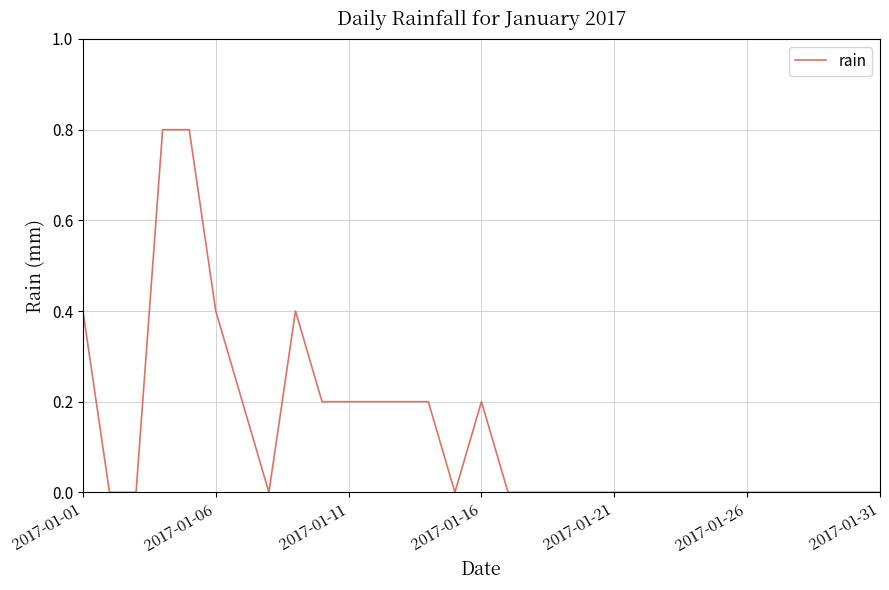

What is the greatest value displayed?

0.8